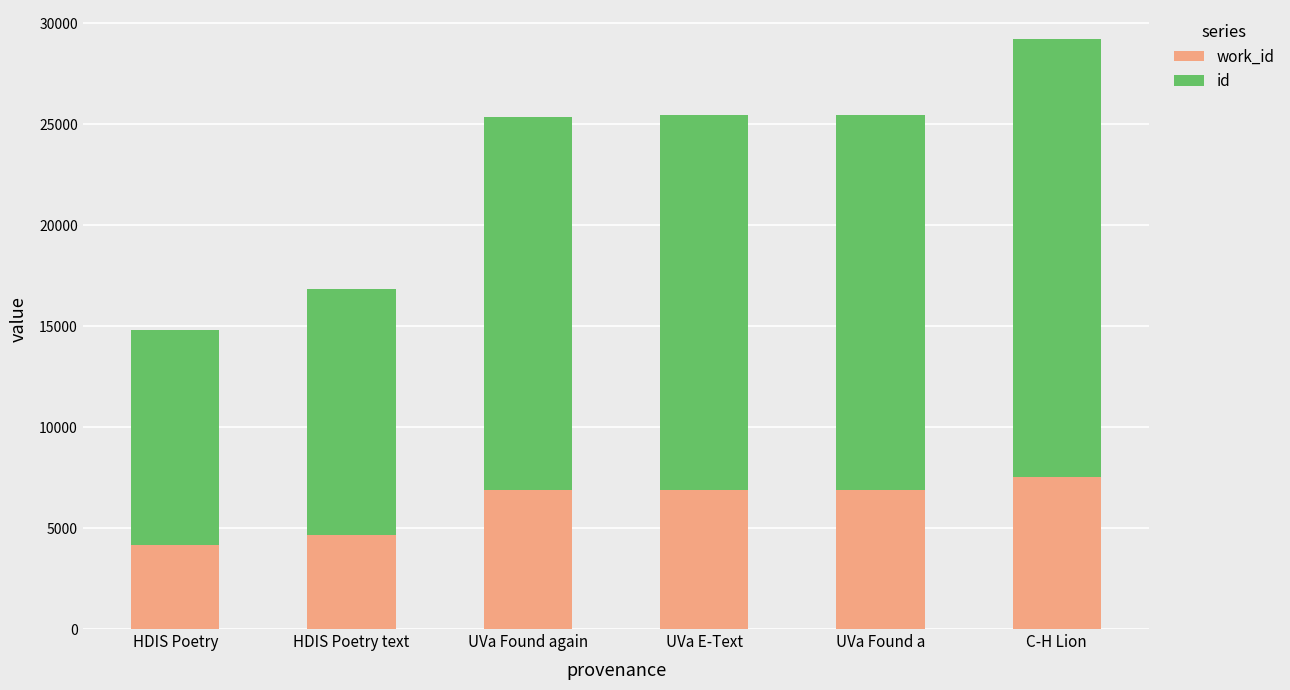

What is the total value across all series at HDIS Poetry text?

16859